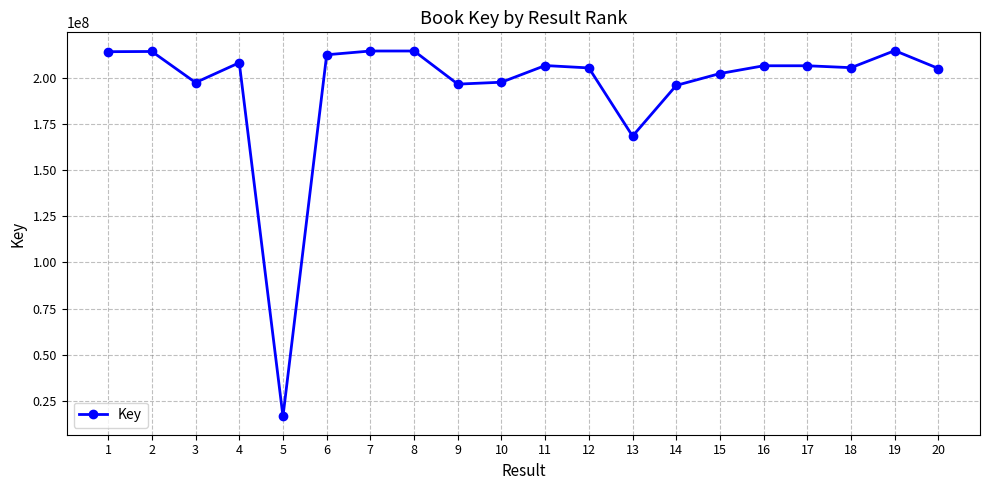

Approximately how many times larger is the value at 18 compared to 8?

1.0